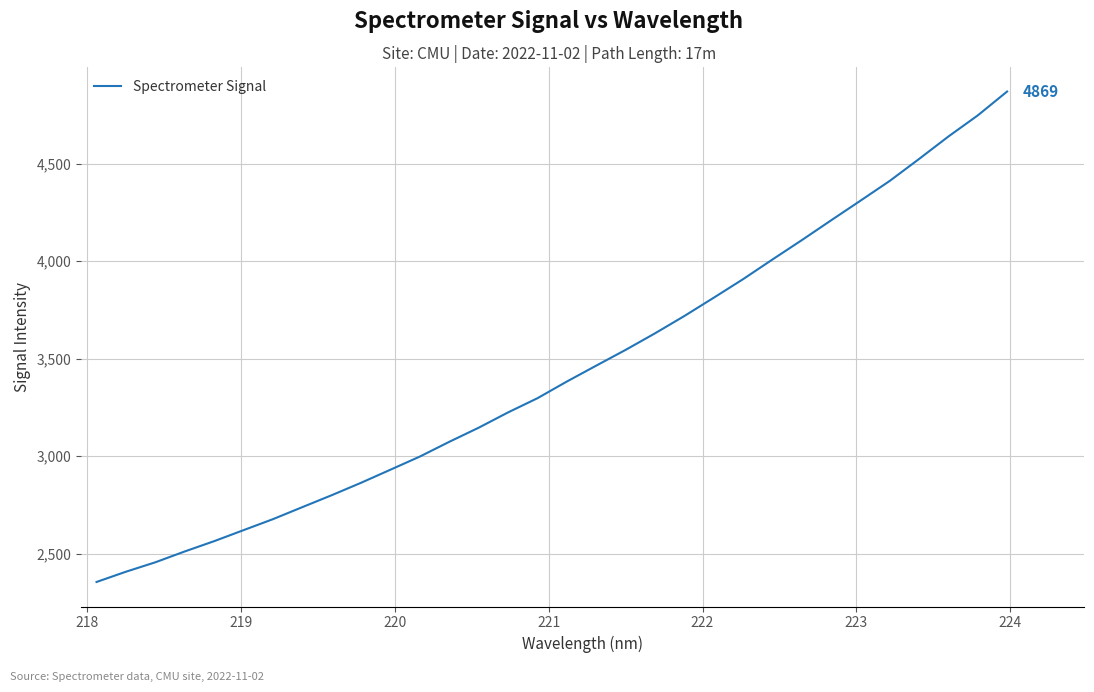

What is the smallest value displayed?

2355.7